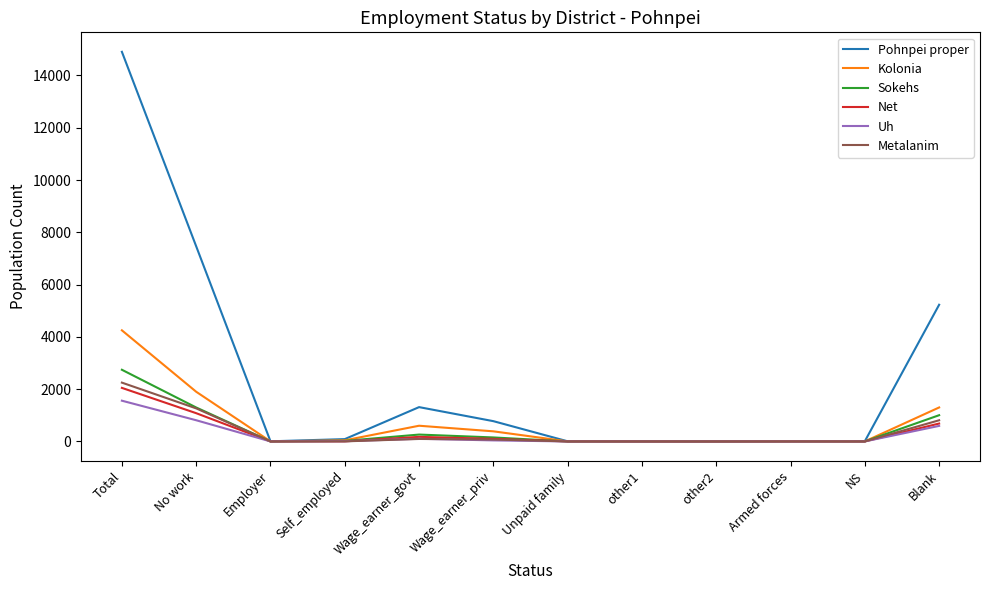

Which series changed the most between Total and Wage_earner_priv?

Pohnpei proper